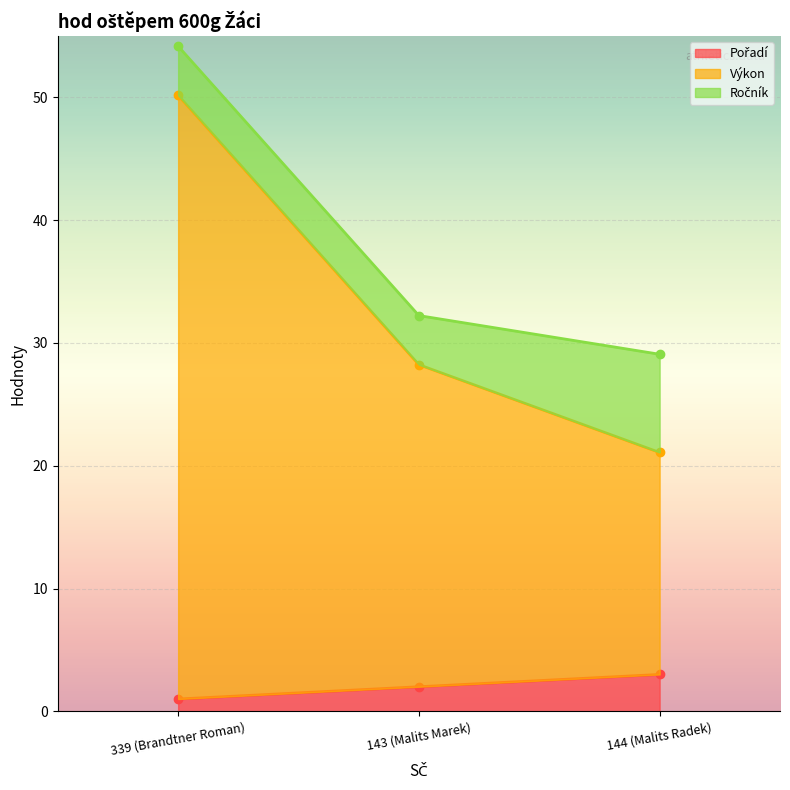

What is the sum of the Výkon values at 144 (Malits Radek) and 339 (Brandtner Roman)?

71.2